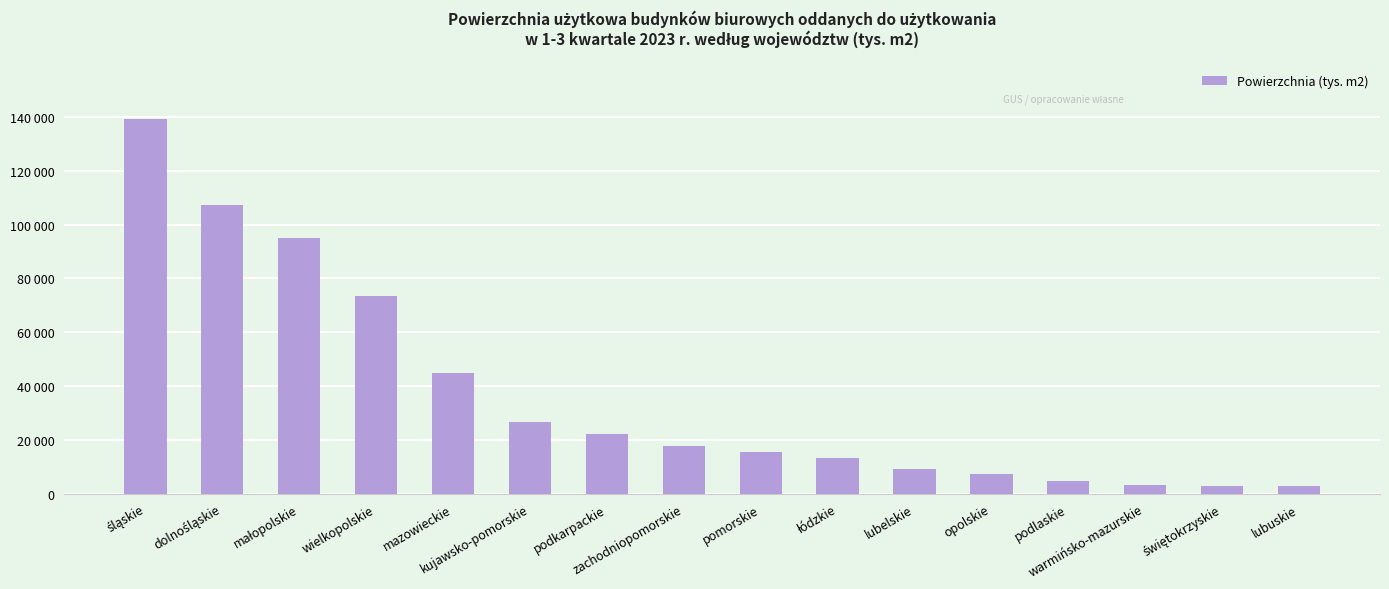

Does the chart contain any negative values?

No